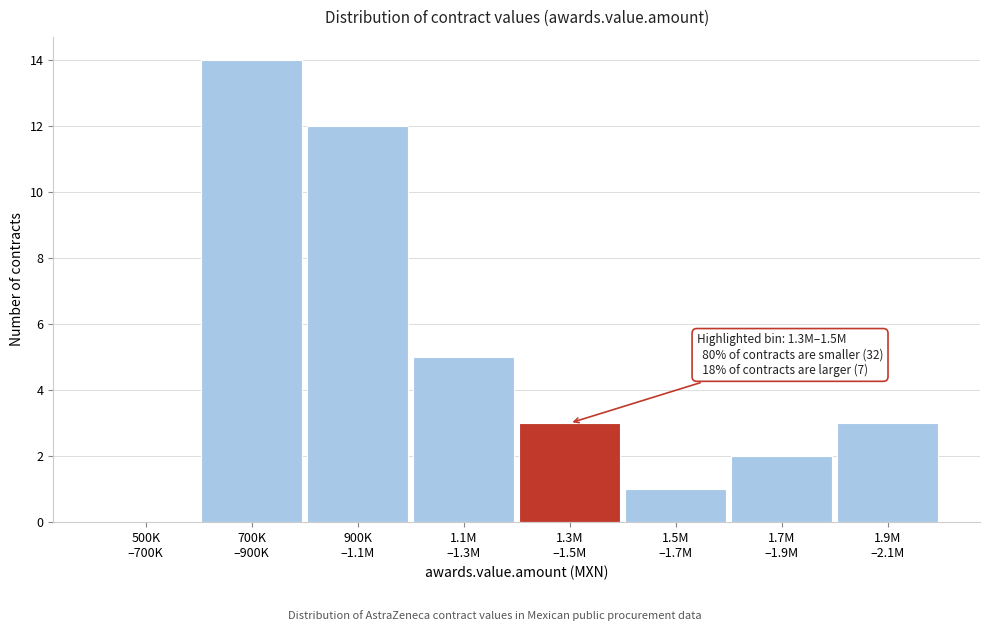

What is the sum of all values?

40